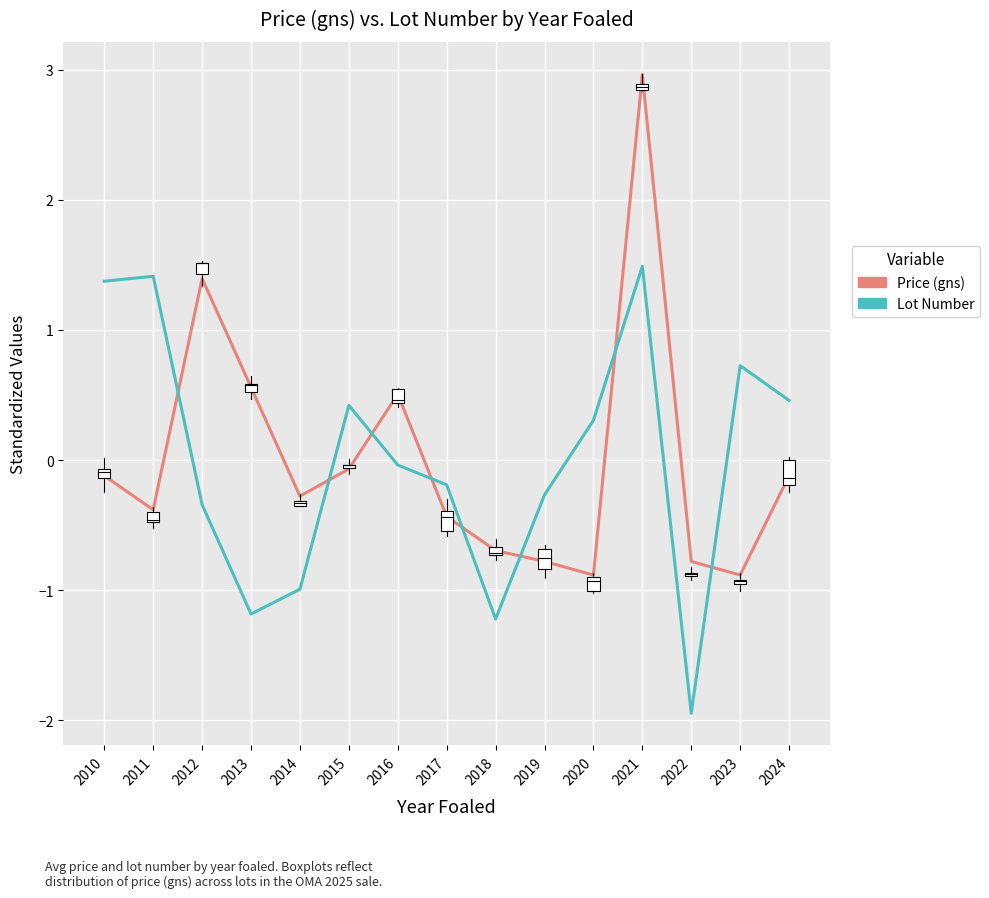

What are all the series names shown in the legend?

Price (gns), Lot Number